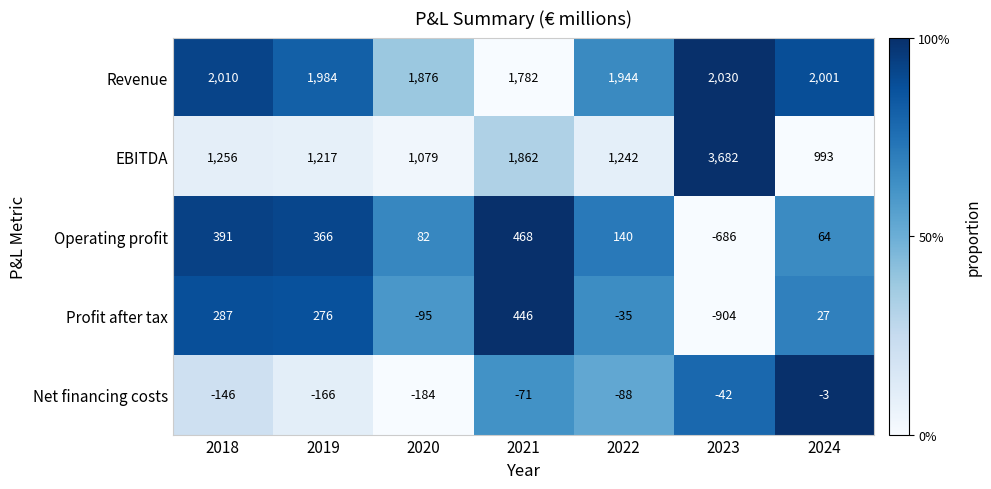

At 2021, list the series in order from largest to smallest.

EBITDA, Revenue, Operating profit, Profit after tax, Net financing costs